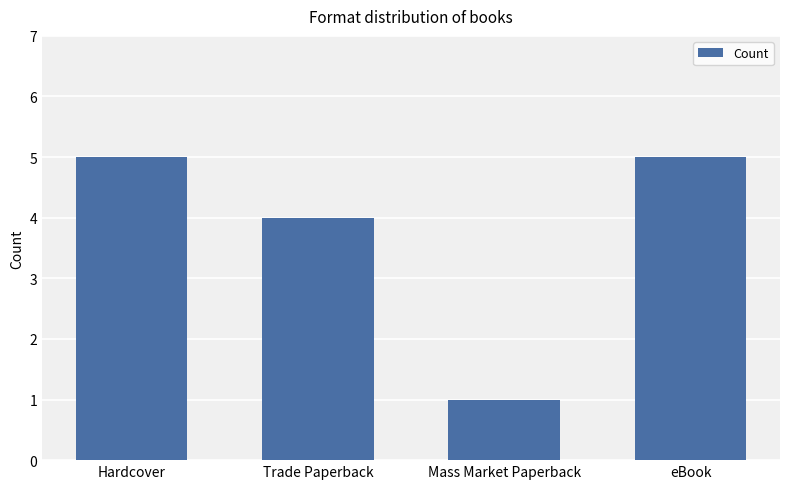

The chart shows a value of 5 at Trade Paperback. True or false?

False